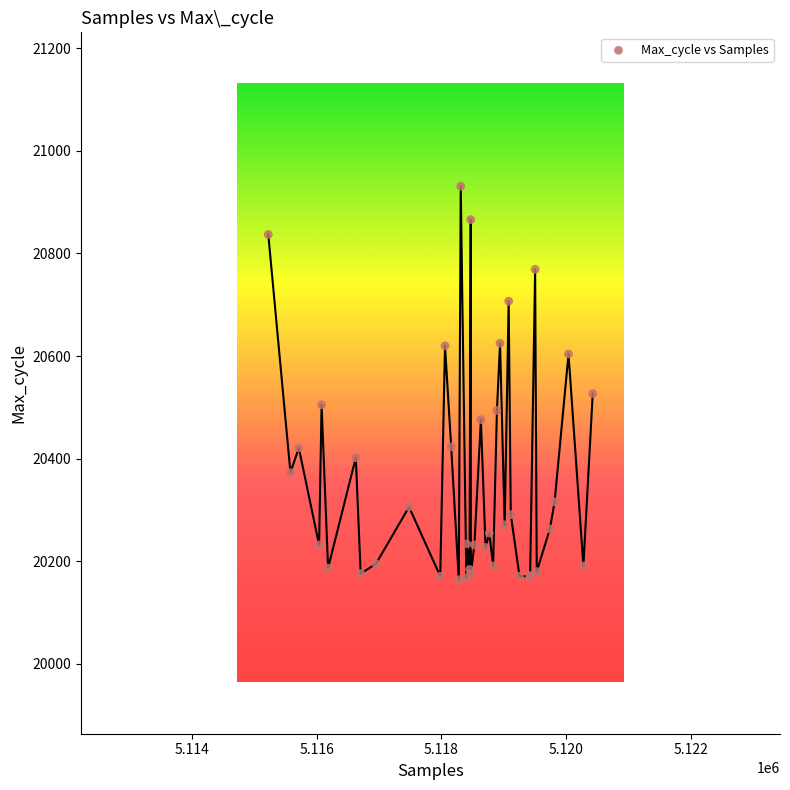

What Y value in the scatter plot is closest to 20547?

20527